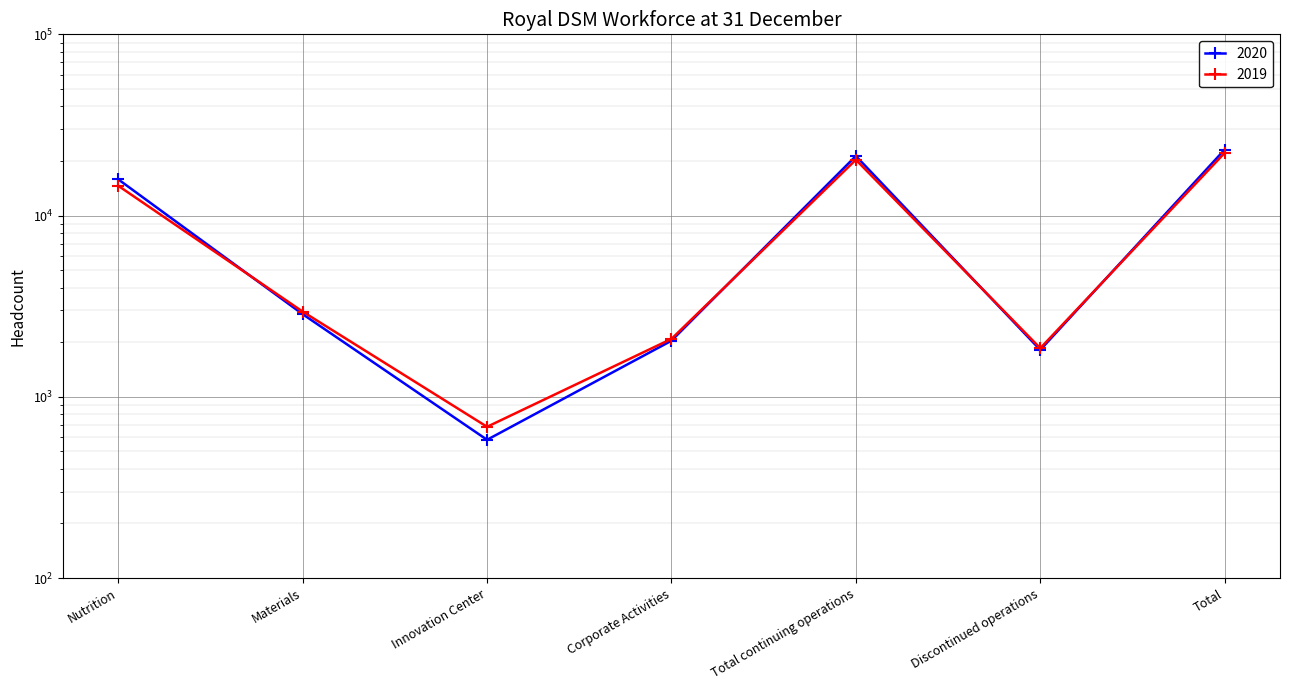

Read the 2020 value at Corporate Activities.

2039